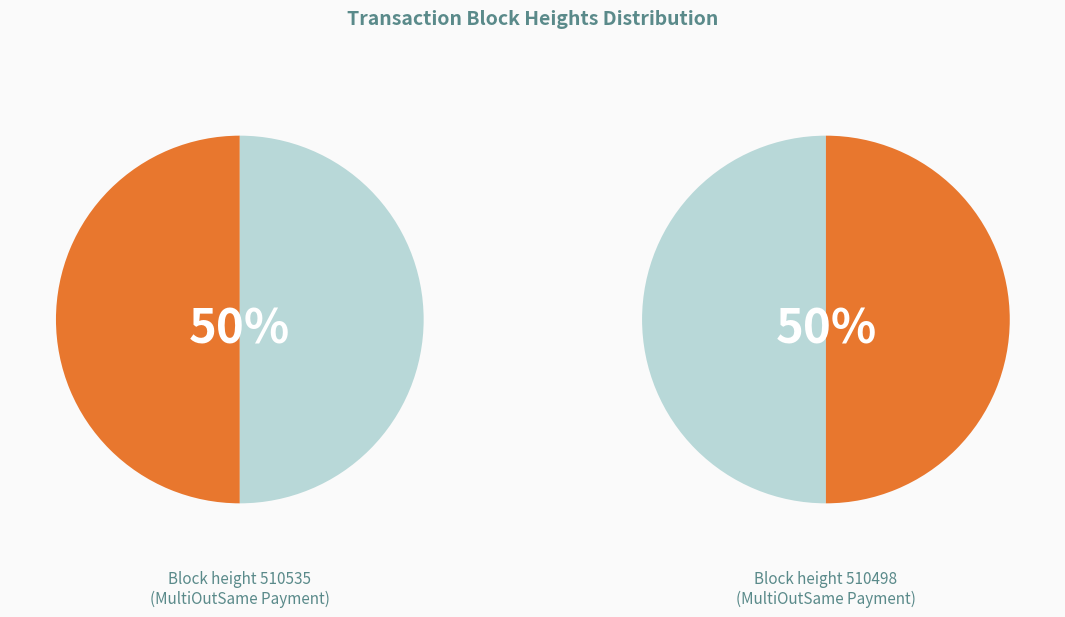

Count the number of slices in the pie.

2